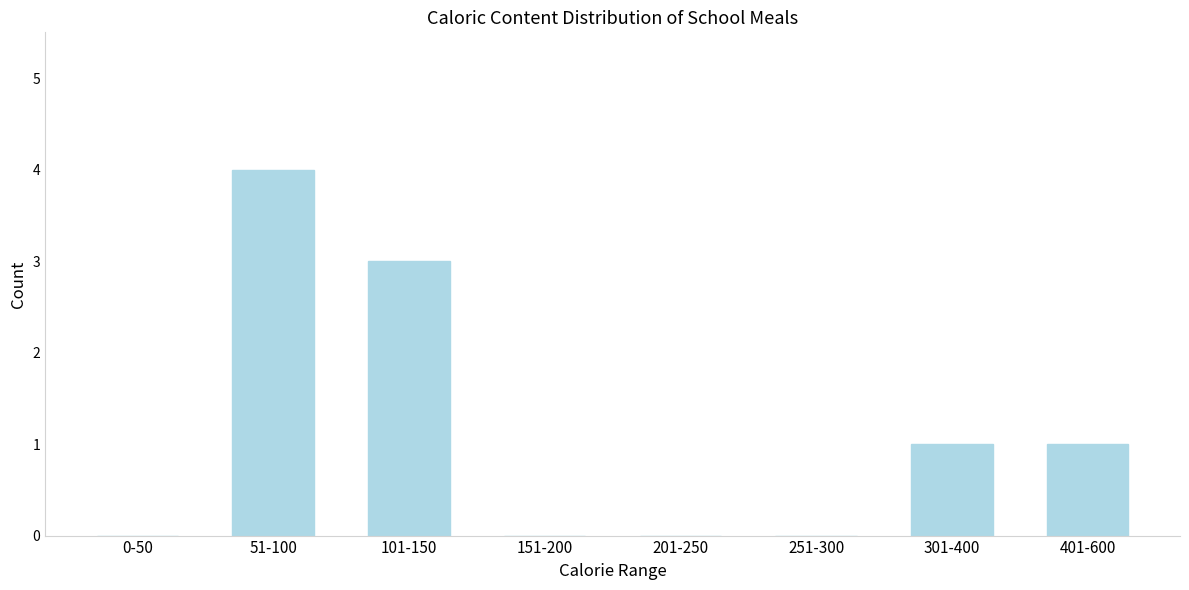

Reading left to right, transcribe all the data shown in this chart.

0-50=0	51-100=4	101-150=3	151-200=0	201-250=0	251-300=0	301-400=1	401-600=1